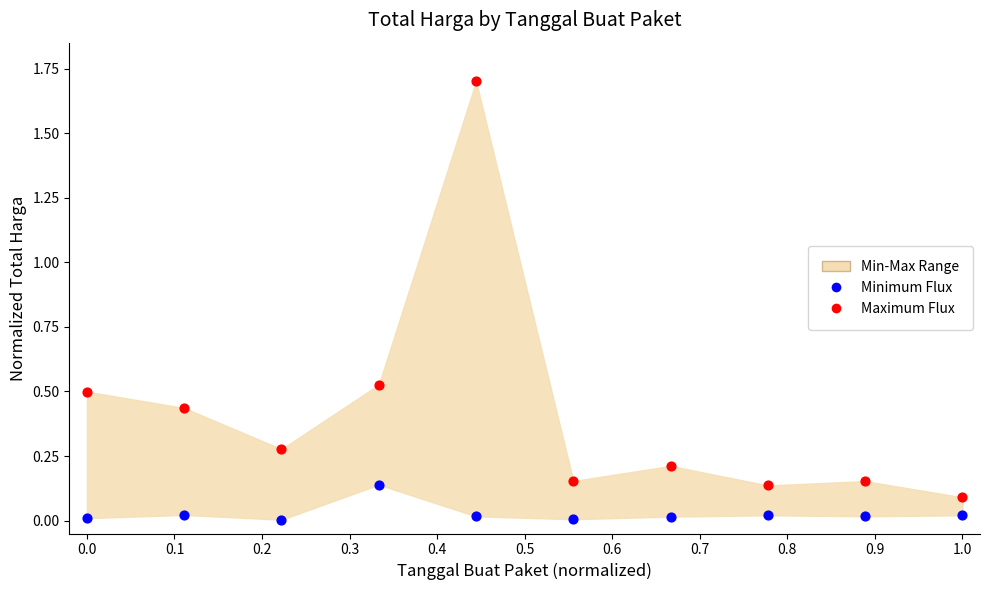

Which series has the largest Y range (max minus min)?

Maximum Flux